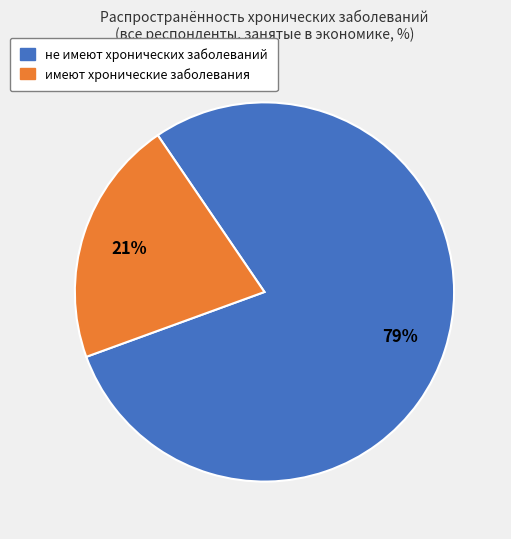

Is it true that имеют хронические заболевания is 10% of the pie?

False